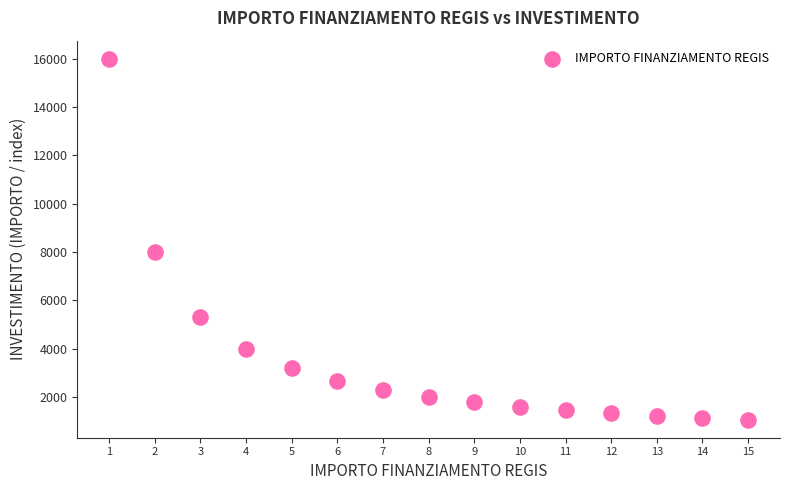

What is the range of Y values (max minus min)?

14933.3